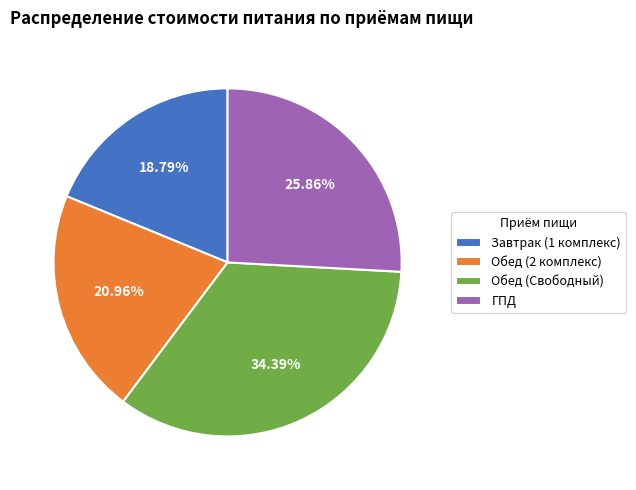

What percentage is NOT represented by ГПД?

74.1%